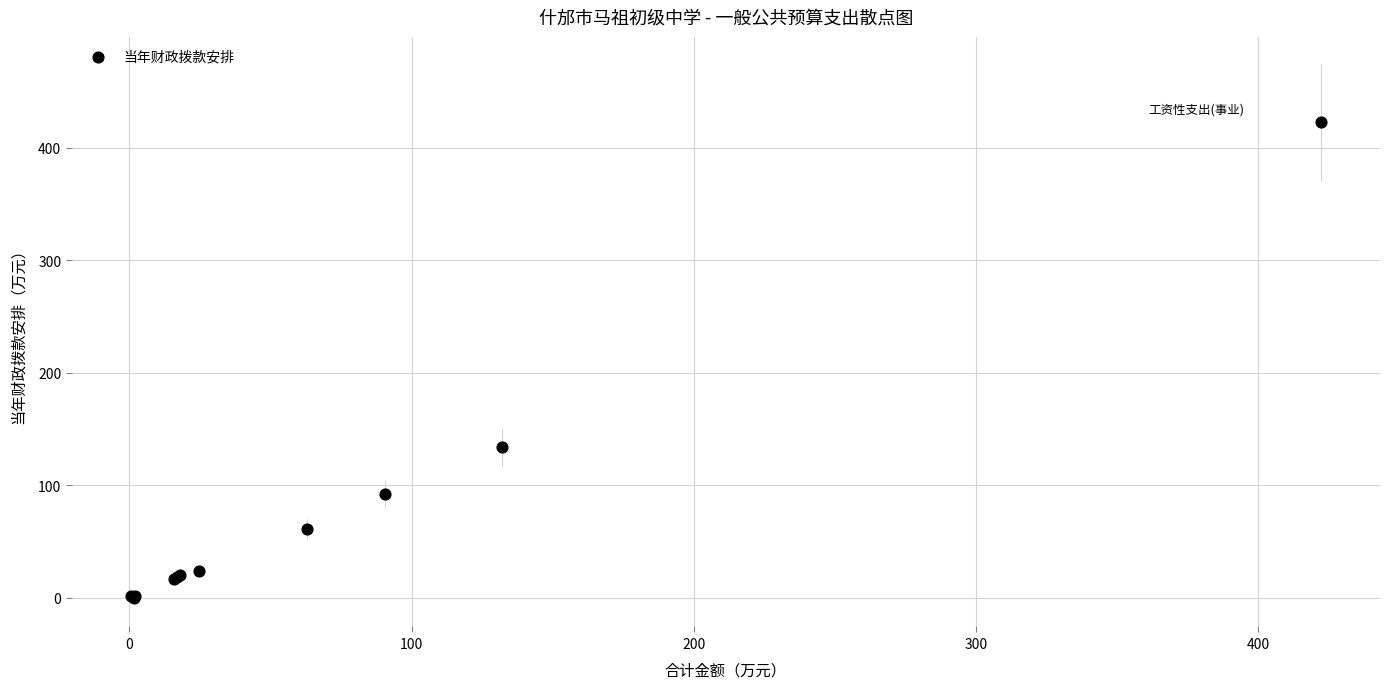

What Y value in the scatter plot is closest to 211?

134.0